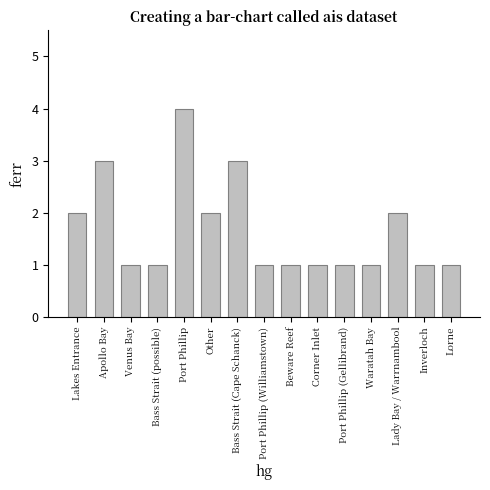

Count the values in the range 1 to 2.

12